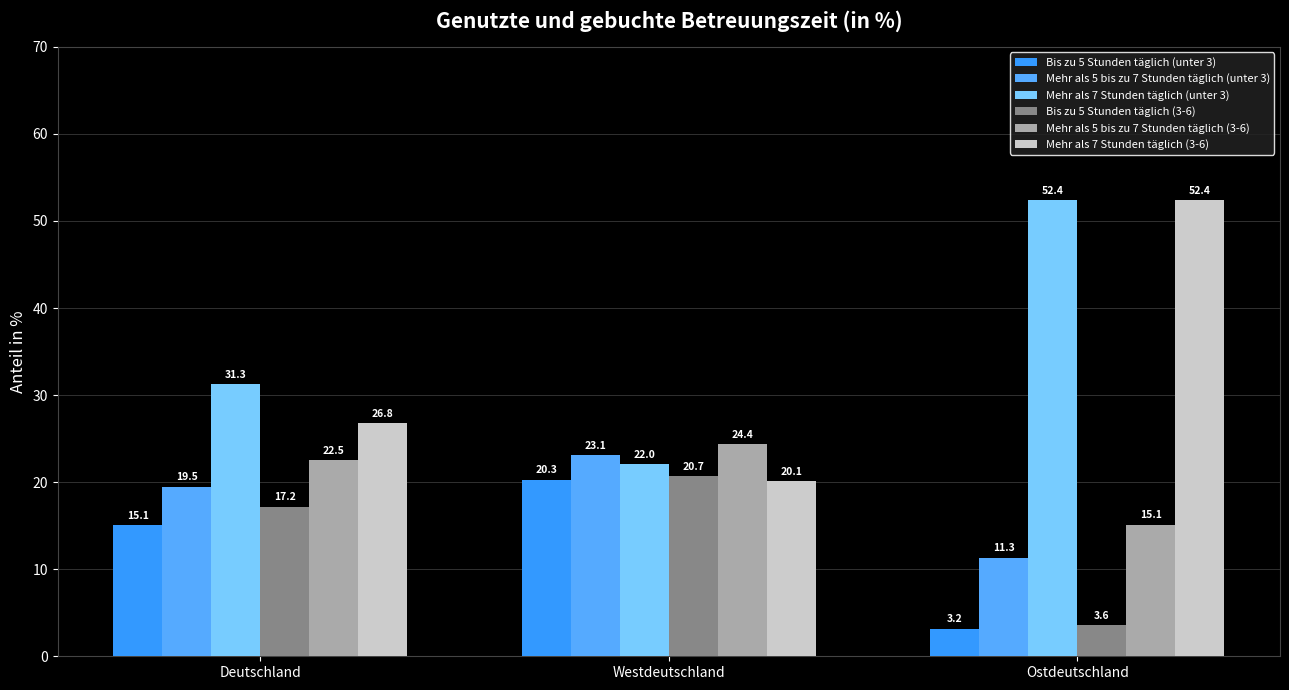

Reading left to right, what are all the values shown in this chart?

Bis zu 5 Stunden täglich (unter 3): 15.1	20.3	3.2
Mehr als 5 bis zu 7 Stunden täglich (unter 3): 19.5	23.1	11.3
Mehr als 7 Stunden täglich (unter 3): 31.3	22.0	52.4
Bis zu 5 Stunden täglich (3-6): 17.2	20.7	3.6
Mehr als 5 bis zu 7 Stunden täglich (3-6): 22.5	24.4	15.1
Mehr als 7 Stunden täglich (3-6): 26.8	20.1	52.4